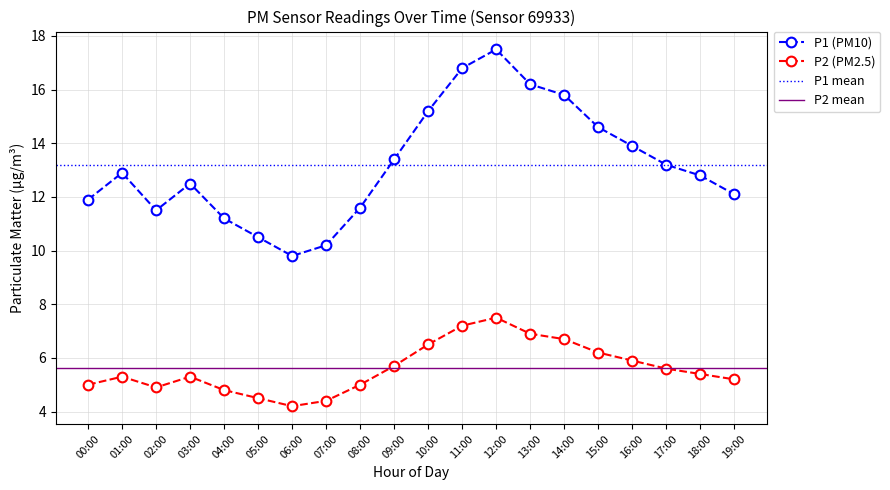

Rank the series by their maximum value, from highest to lowest.

P1, P2